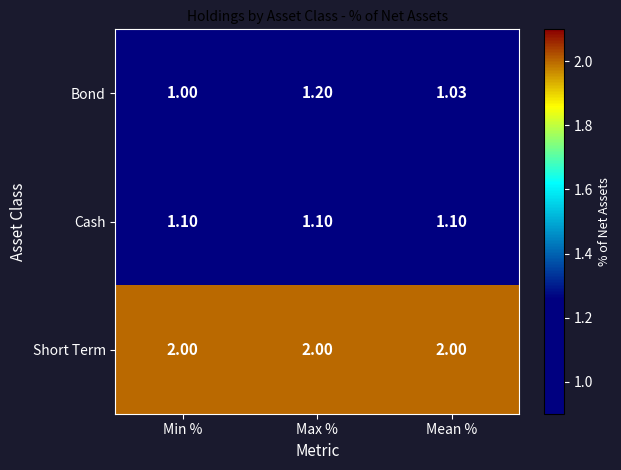

What is the minimum value shown in the chart?

1.0